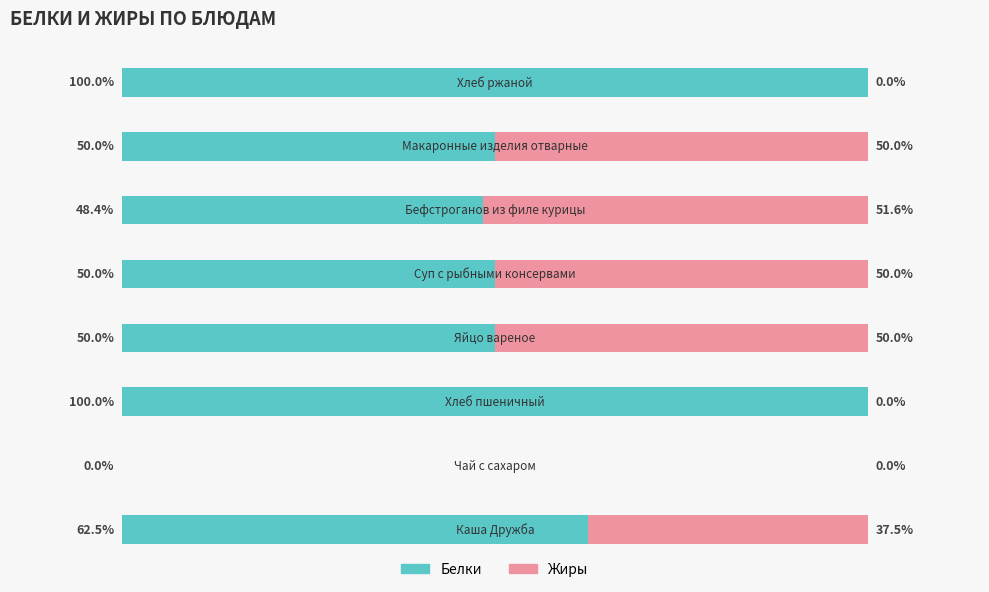

At how many categories does at least one series exceed 61?

3